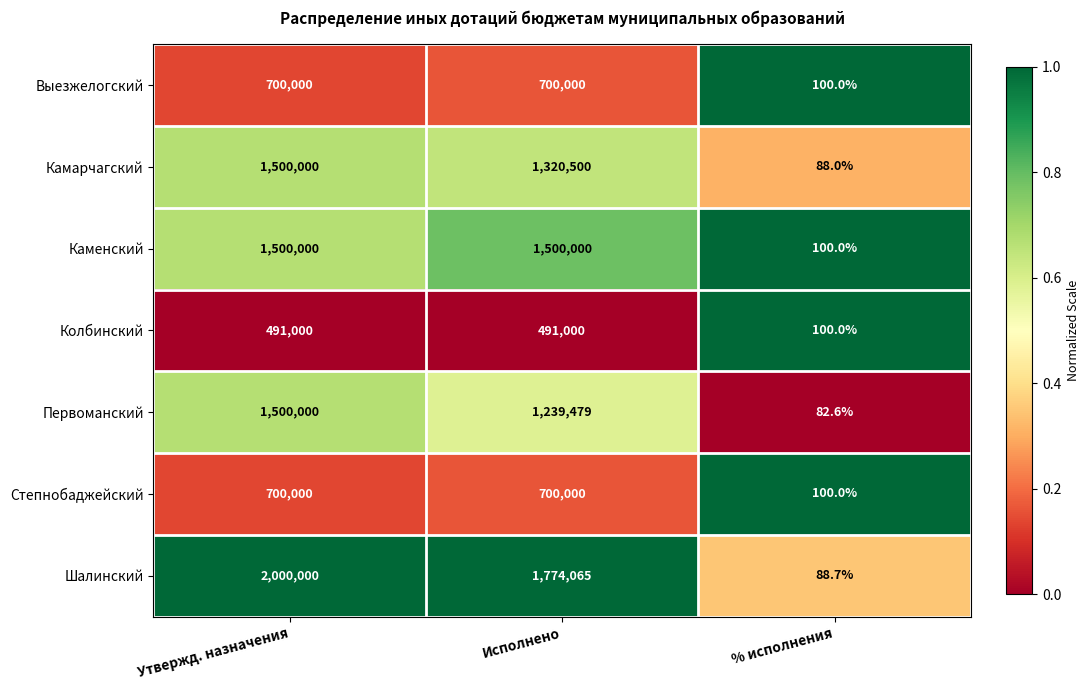

The value of Каменский at % исполнения is 177.7. True or false?

False